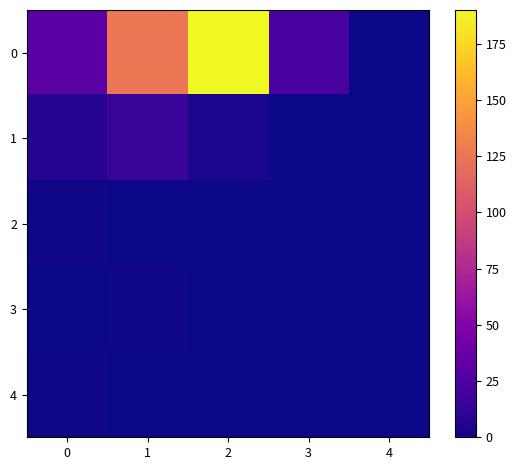

Reading left to right, what are all the values shown in this chart?

0: 0=31	1=126	2=190	3=23	4=0
1: 0=8	1=15	2=5	3=0	4=0
2: 0=1	1=0	2=0	3=0	4=0
3: 0=0	1=1	2=0	3=0	4=0
4: 0=1	1=0	2=0	3=0	4=0